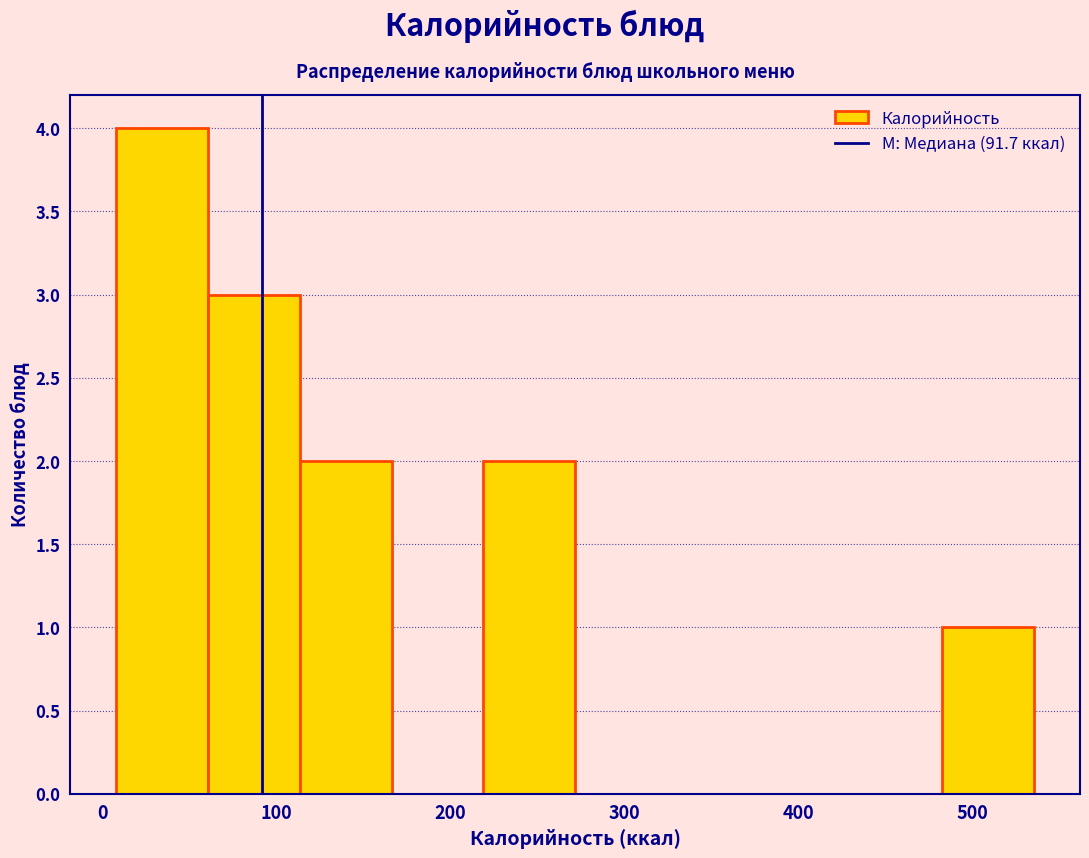

Which range on the x-axis has the tallest bar?

10 to 60